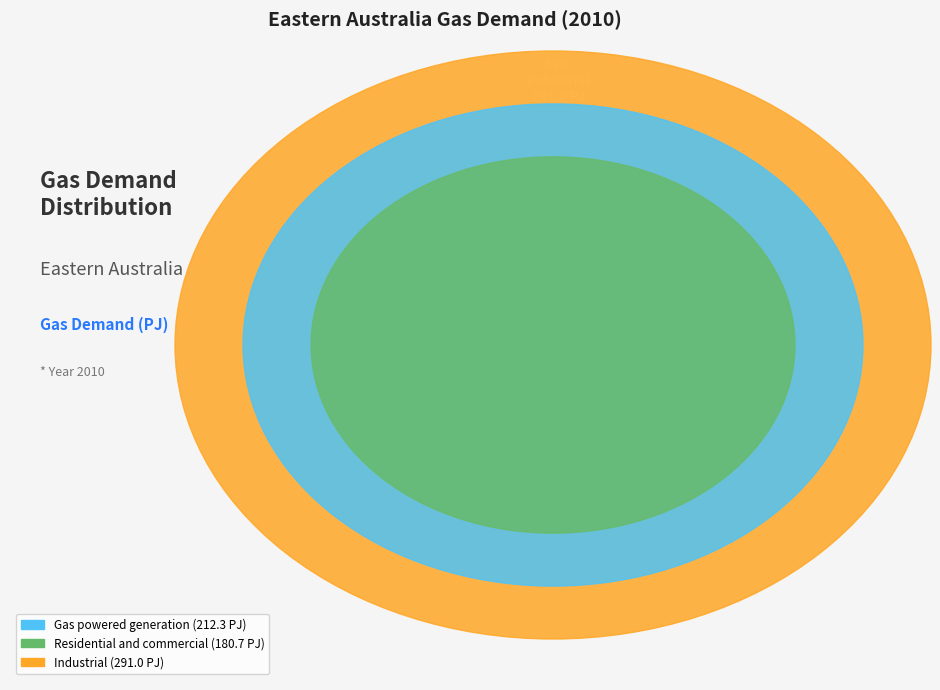

What is the largest slice in the pie chart?

Industrial